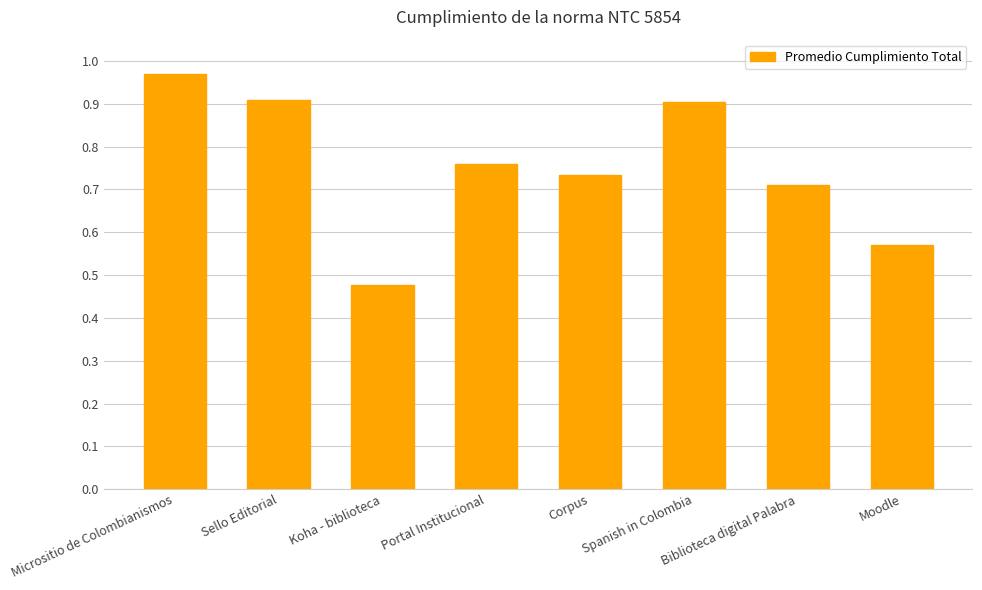

What is the label of the 8th bar from the left?

Moodle